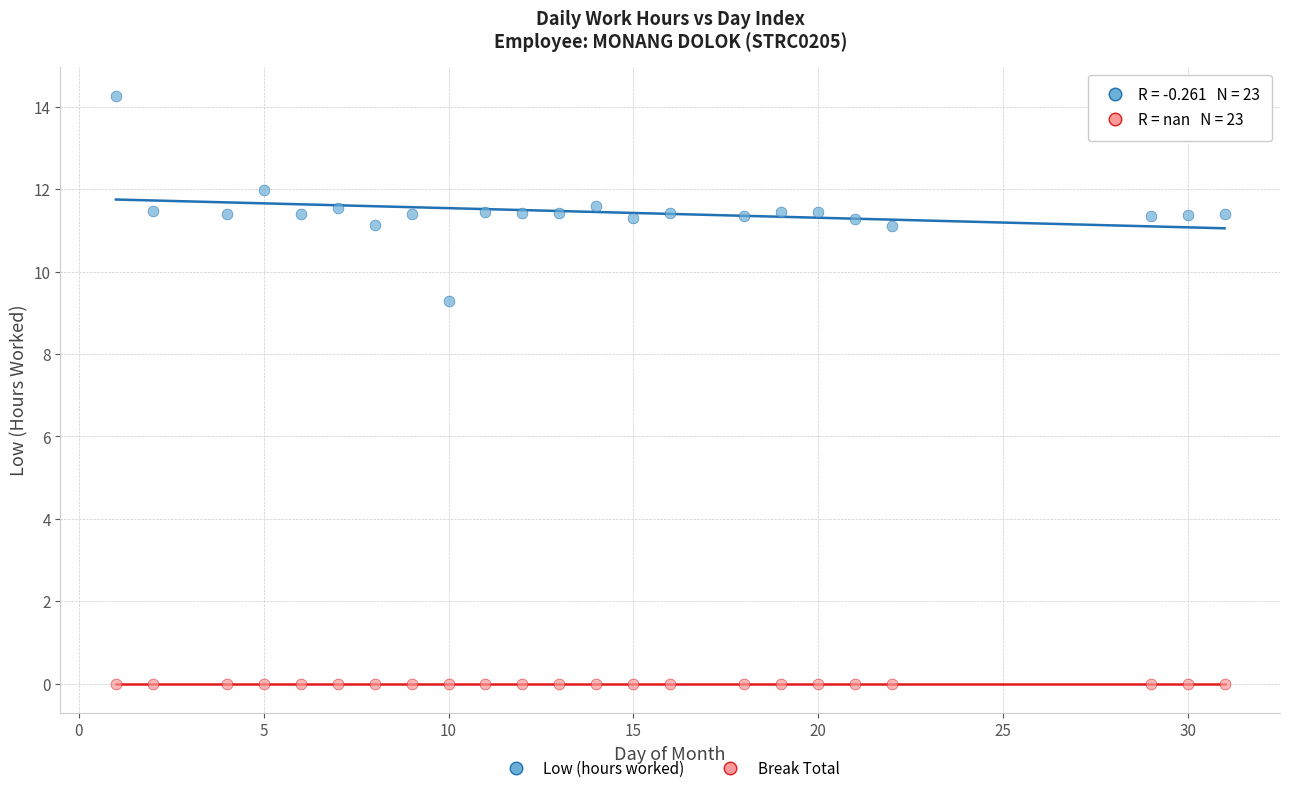

Which series contains the highest Y value?

Low (hours worked)